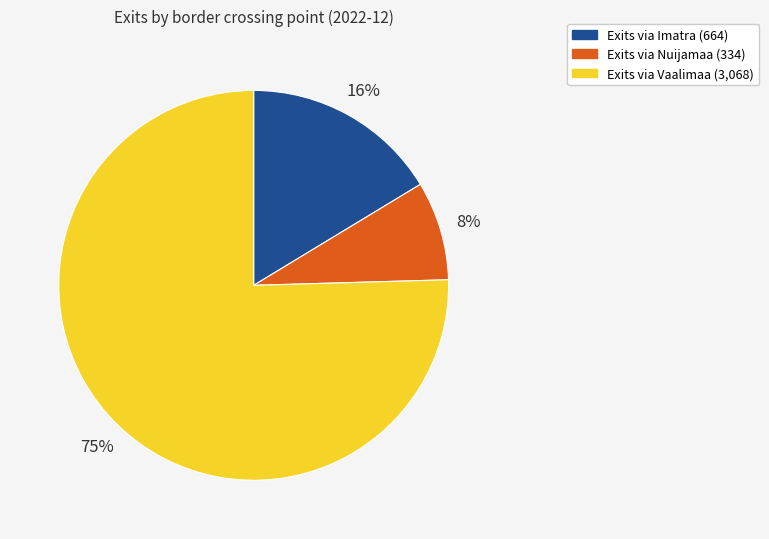

Count the number of slices in the pie.

3